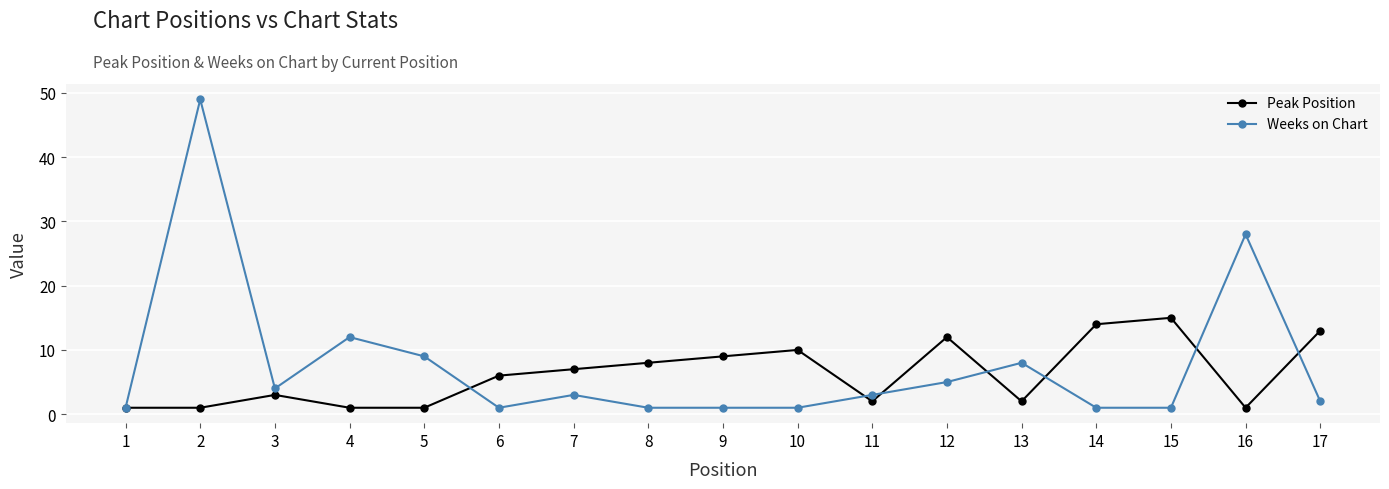

What is the maximum value for Weeks on Chart?

49